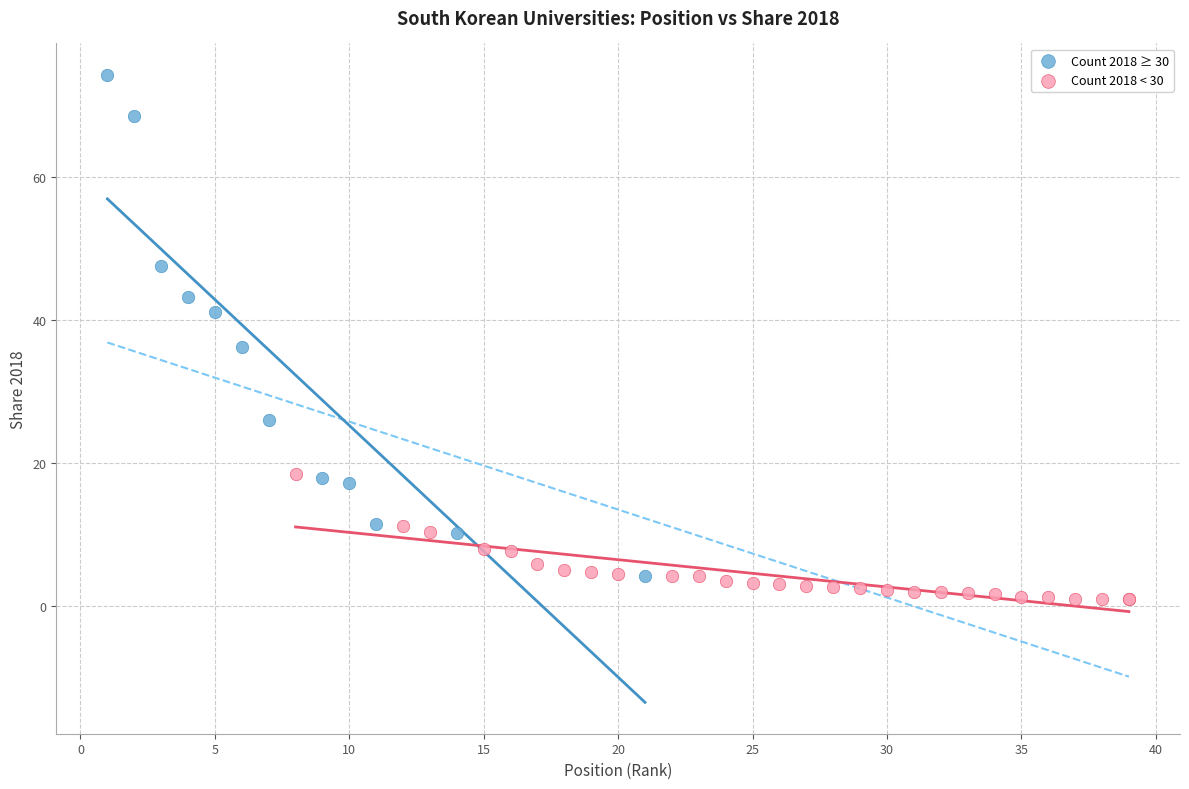

Which series reaches the maximum Y coordinate?

Count 2018 ≥ 30